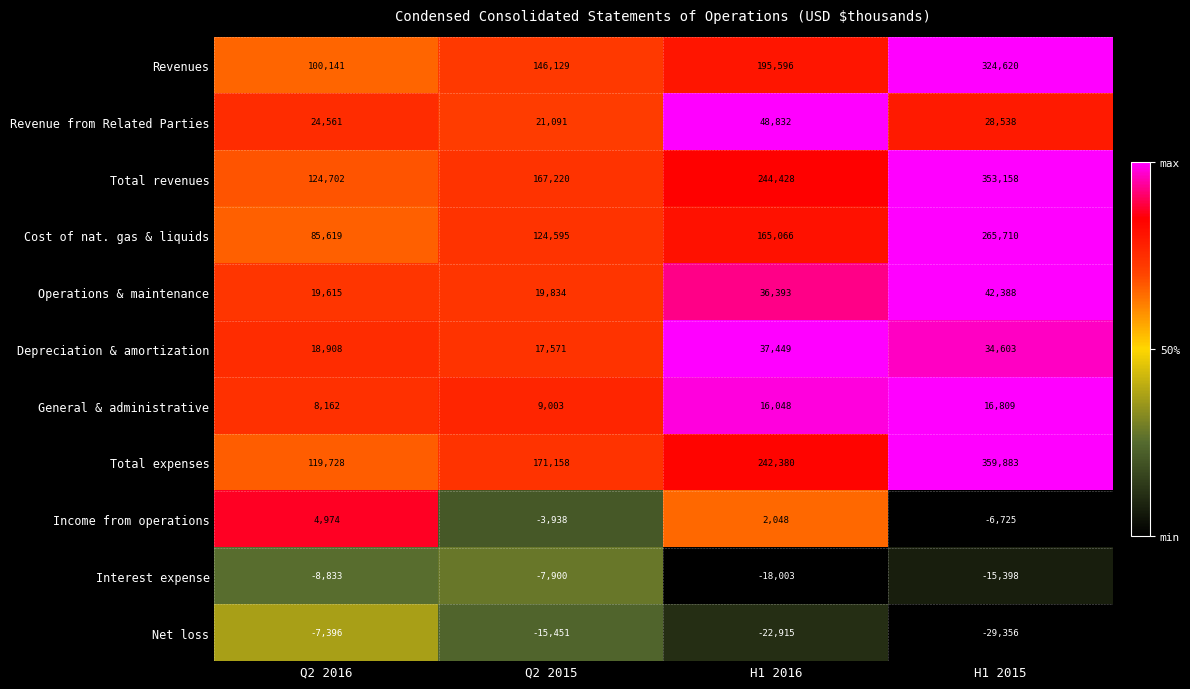

Which series changed the most between Q2 2016 and H1 2016?

Total expenses